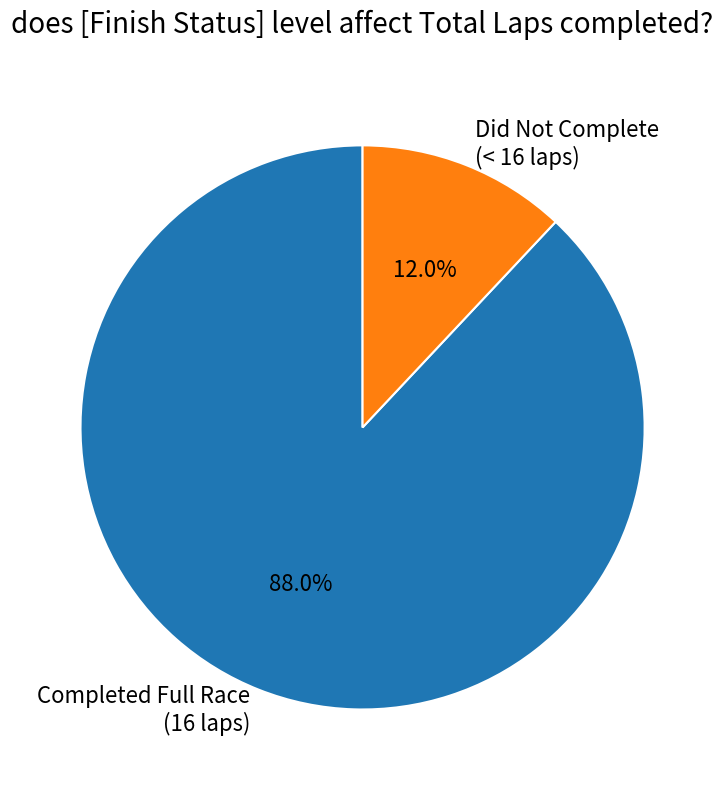

What percentage do Did Not Complete (< 16 laps) and Completed Full Race (16 laps) together represent?

100.0%